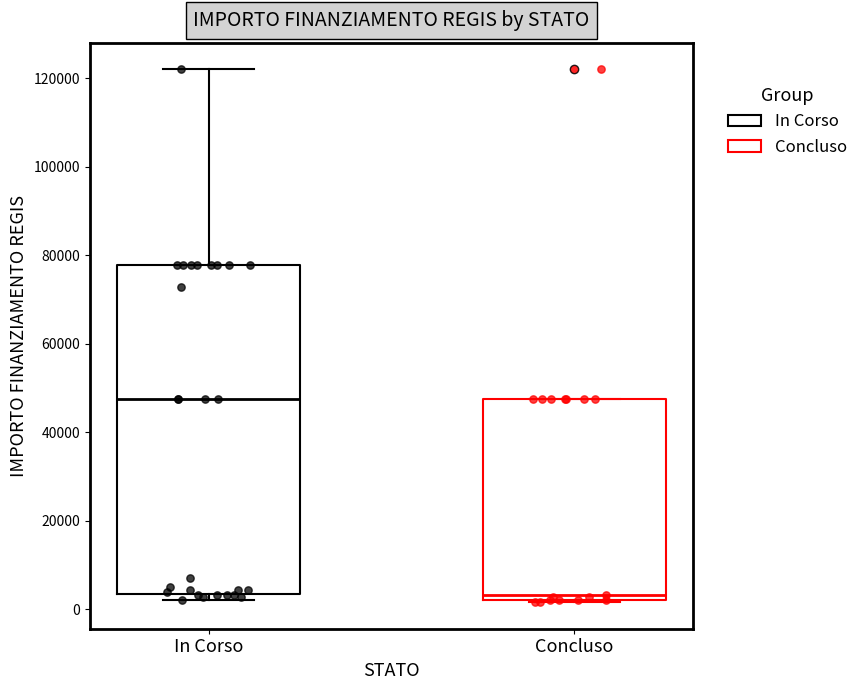

Reading left to right, transcribe this box plot: for each box, give where its median line is, the range the box spans, and where its two whiskers end, as read against the y-axis. The values are not printed on the chart, so give them approximately, as read against the axis.

In Corso: median 48000, box 4000 to 78000, whiskers 2000 to 122000
Concluso: median 4000, box 2000 to 48000, whiskers 2000 to 48000